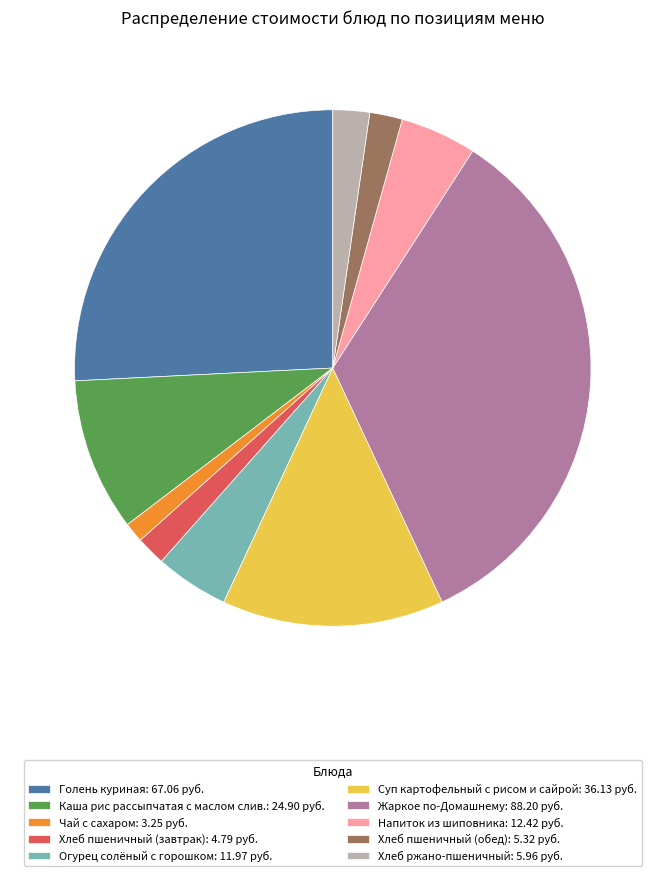

The Напиток из шиповника slice represents 19% of the pie. True or false?

False